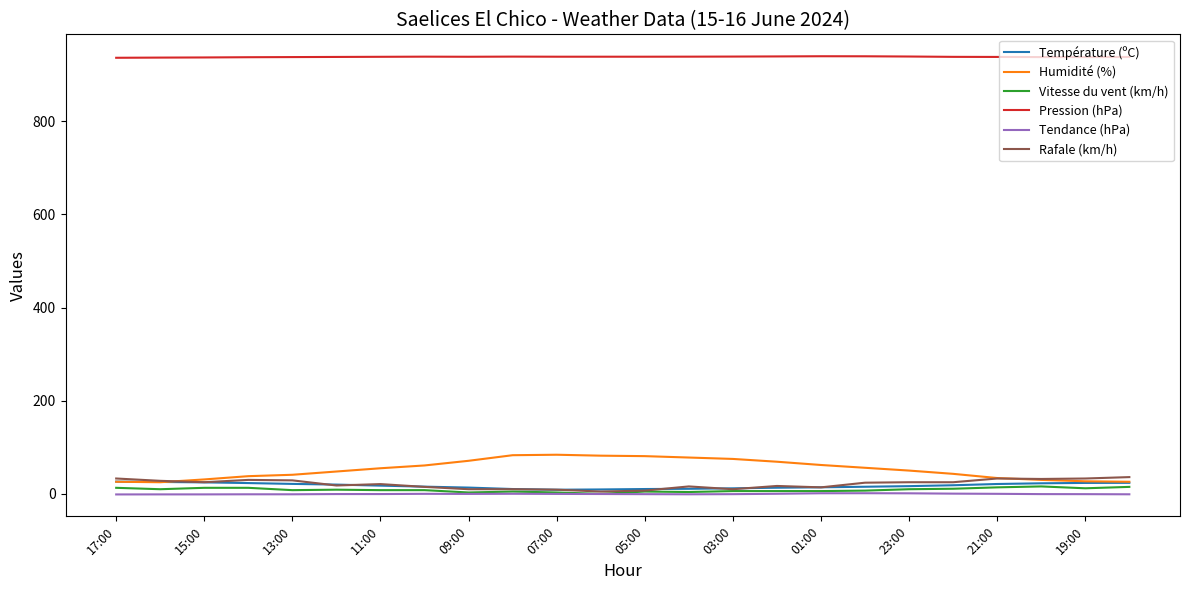

True or false: Pression (hPa) and Humidité (%) intersect in this chart.

False